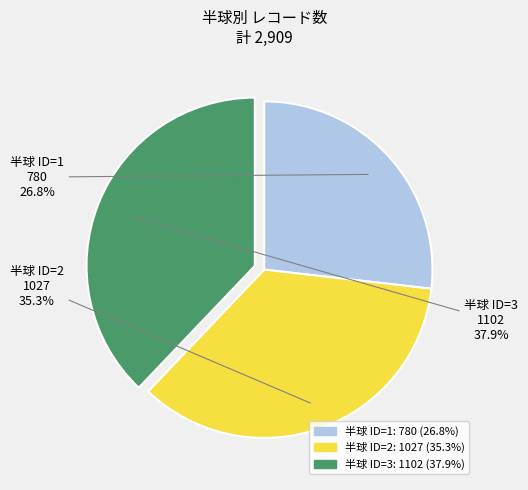

Is there any slice that represents more than half of the pie?

No